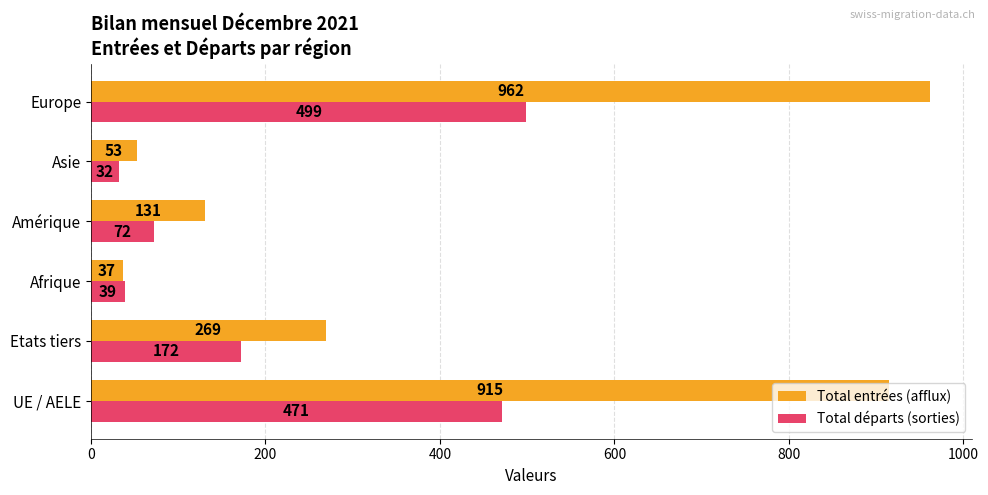

Which series has the largest total across all categories?

Total entrées (afflux)